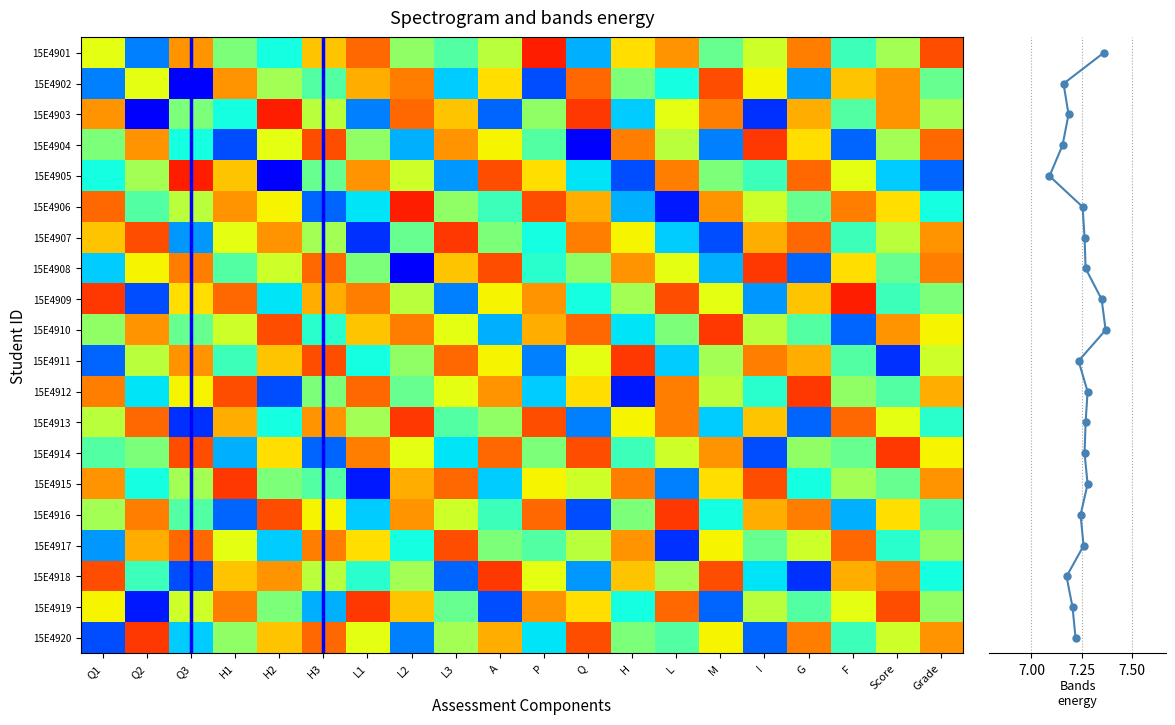

The value of 15E4909 at P is 8.0. True or false?

True